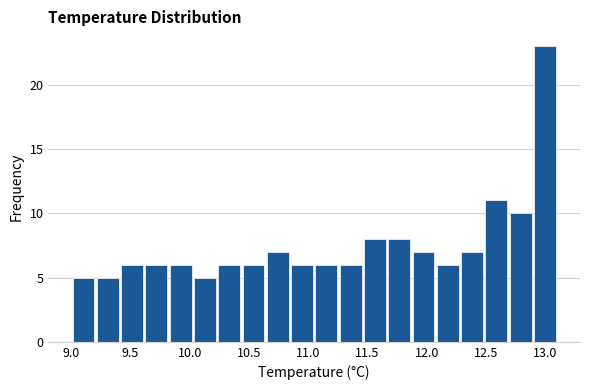

Over which range of the x-axis is the bar tallest?

12.895 to 13.100